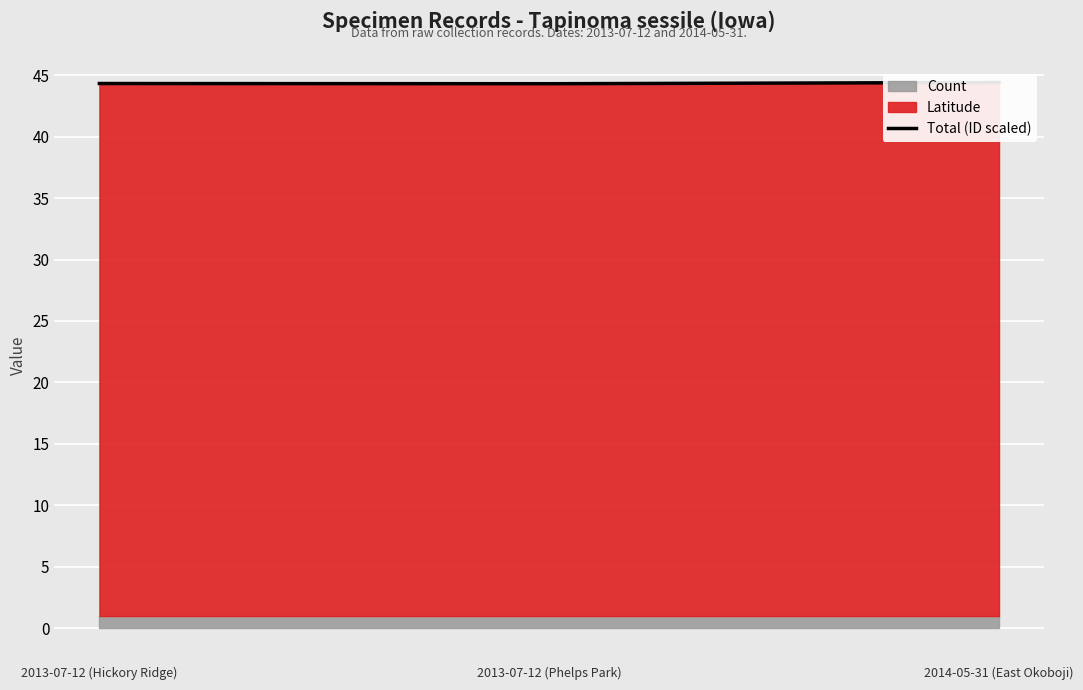

At which label is the value closest to 44?

2013-07-12 (Phelps Park)